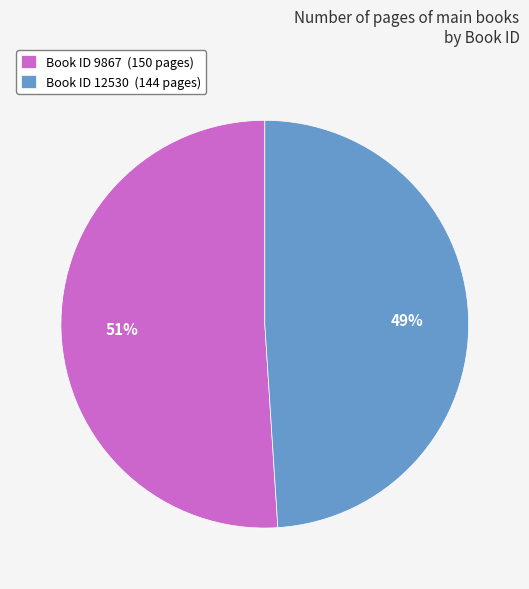

True or false: Book ID 9867 (150 pages) accounts for 51% of the total.

True